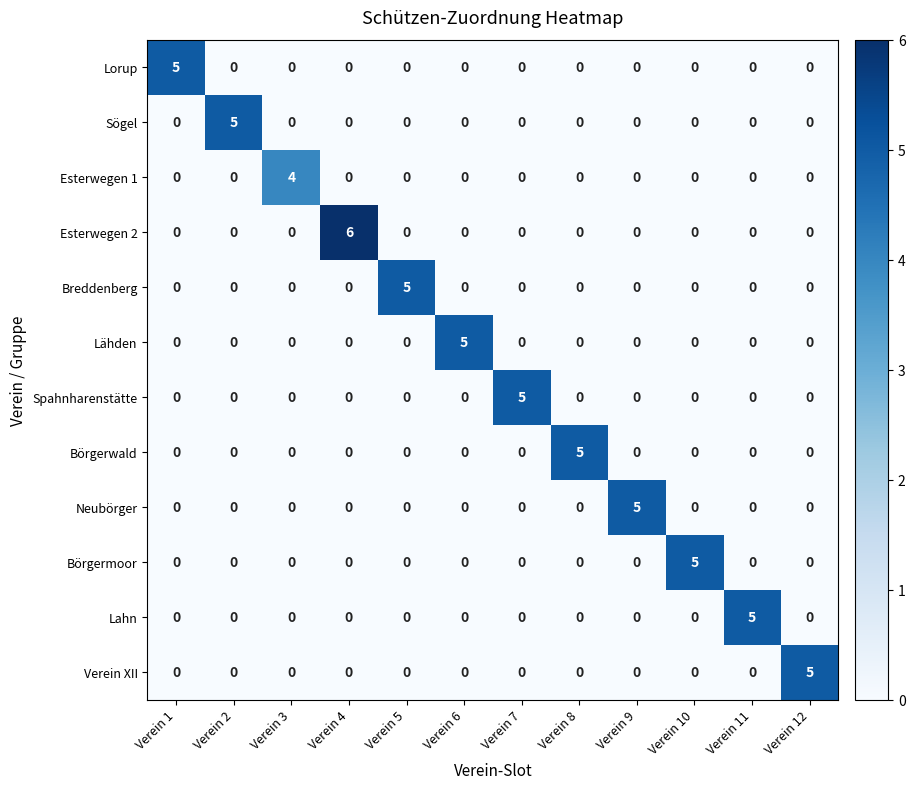

Which series has the largest total across all categories?

Esterwegen 2